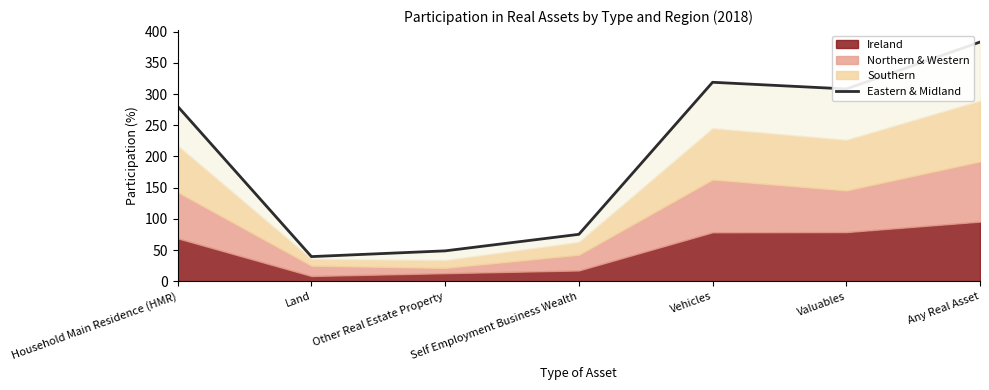

What is the sum of all values?

1454.5